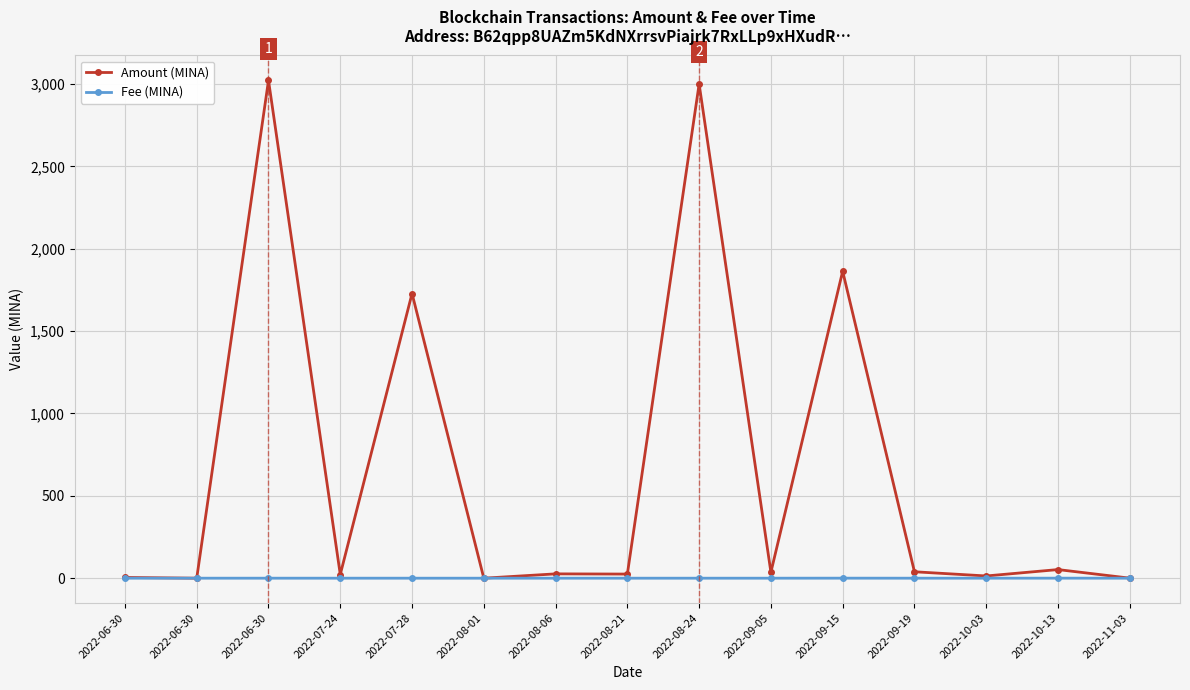

The Amount (MINA) series shows 0.3 at 2022-11-03. True or false?

True